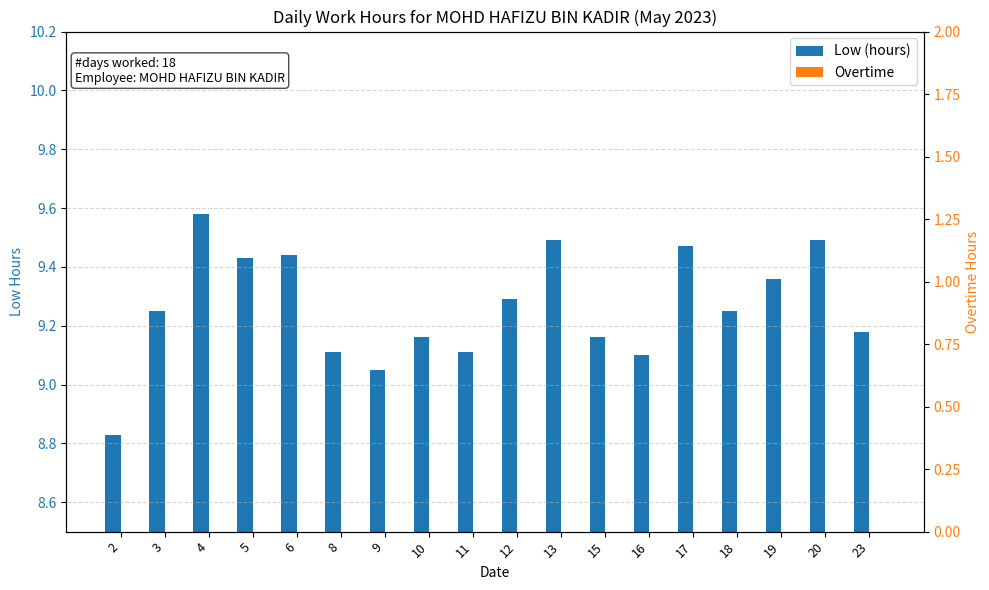

Reading left to right, what are all the values shown in this chart?

Low (hours): 2=8.8	3=9.2	4=9.6	5=9.4	6=9.4	8=9.1	9=9.1	10=9.2	11=9.1	12=9.3	13=9.5	15=9.2	16=9.1	17=9.5	18=9.2	19=9.4	20=9.5	23=9.2
Overtime: 2=0.0	3=0.0	4=0.0	5=0.0	6=0.0	8=0.0	9=0.0	10=0.0	11=0.0	12=0.0	13=0.0	15=0.0	16=0.0	17=0.0	18=0.0	19=0.0	20=0.0	23=0.0